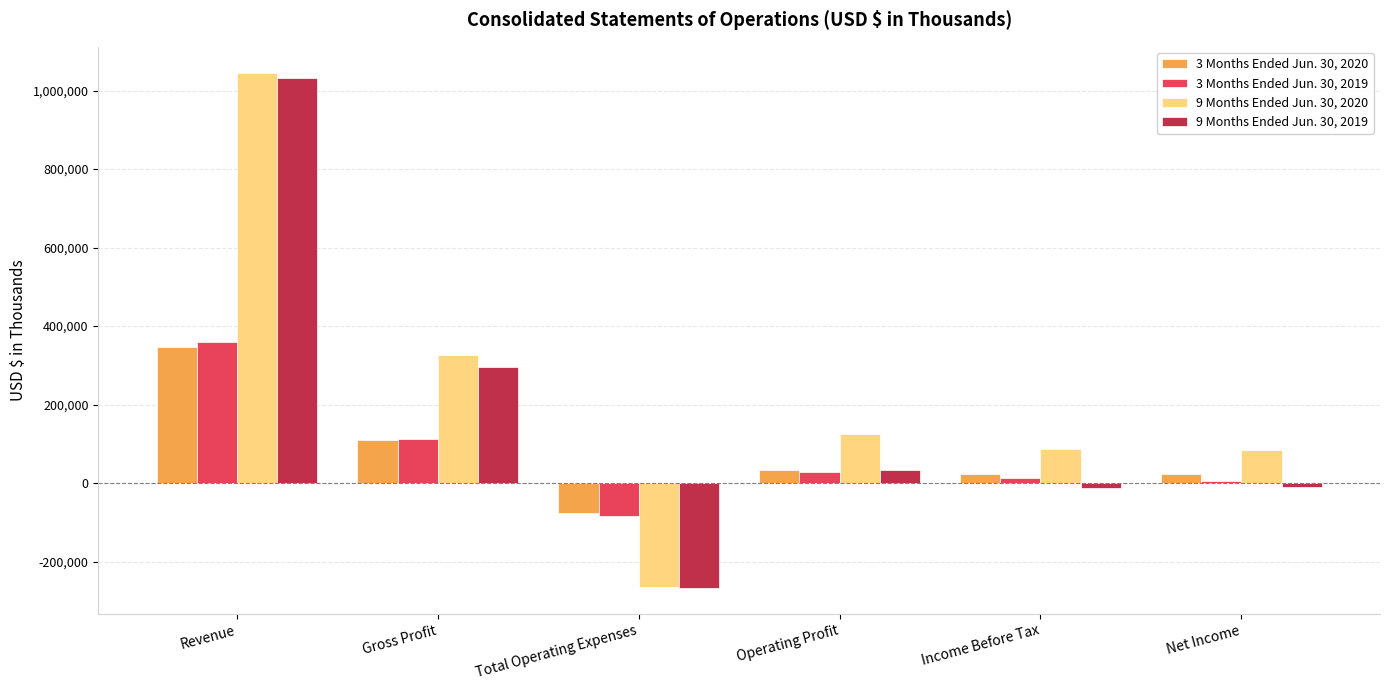

True or false: 9 Months Ended Jun. 30, 2020 has a value of 47262 at Operating Profit.

False